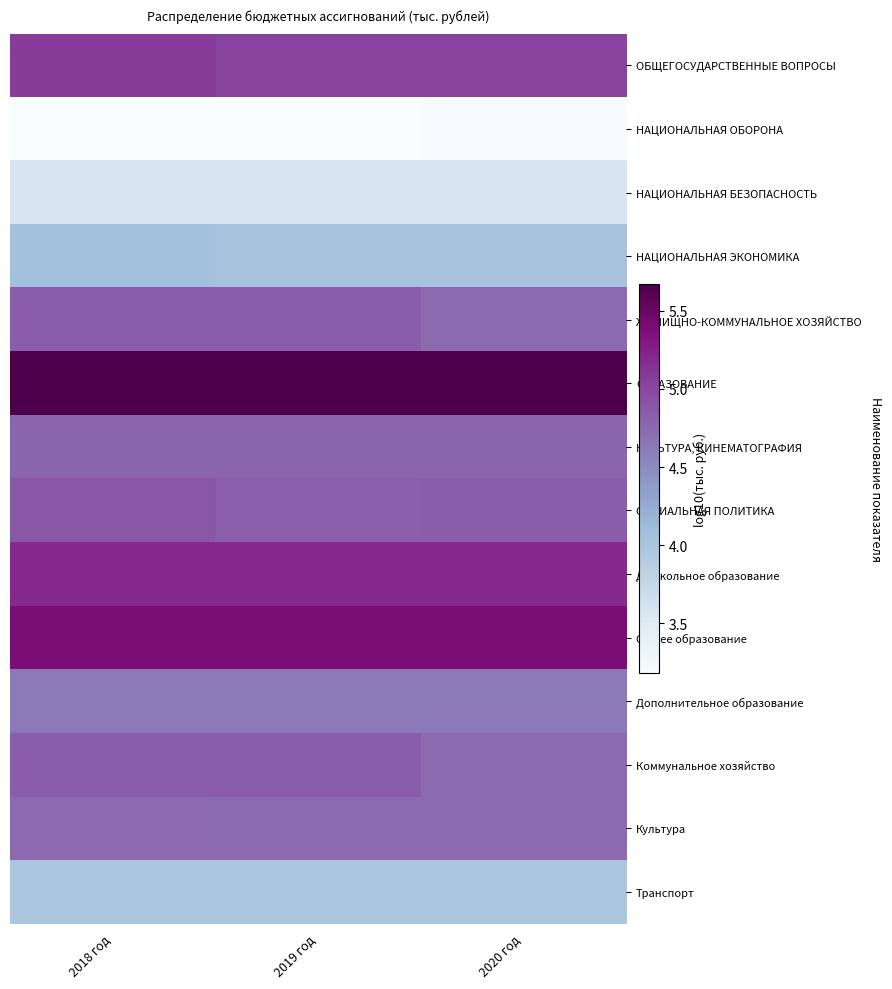

Which series has the largest total across all categories?

ОБРАЗОВАНИЕ